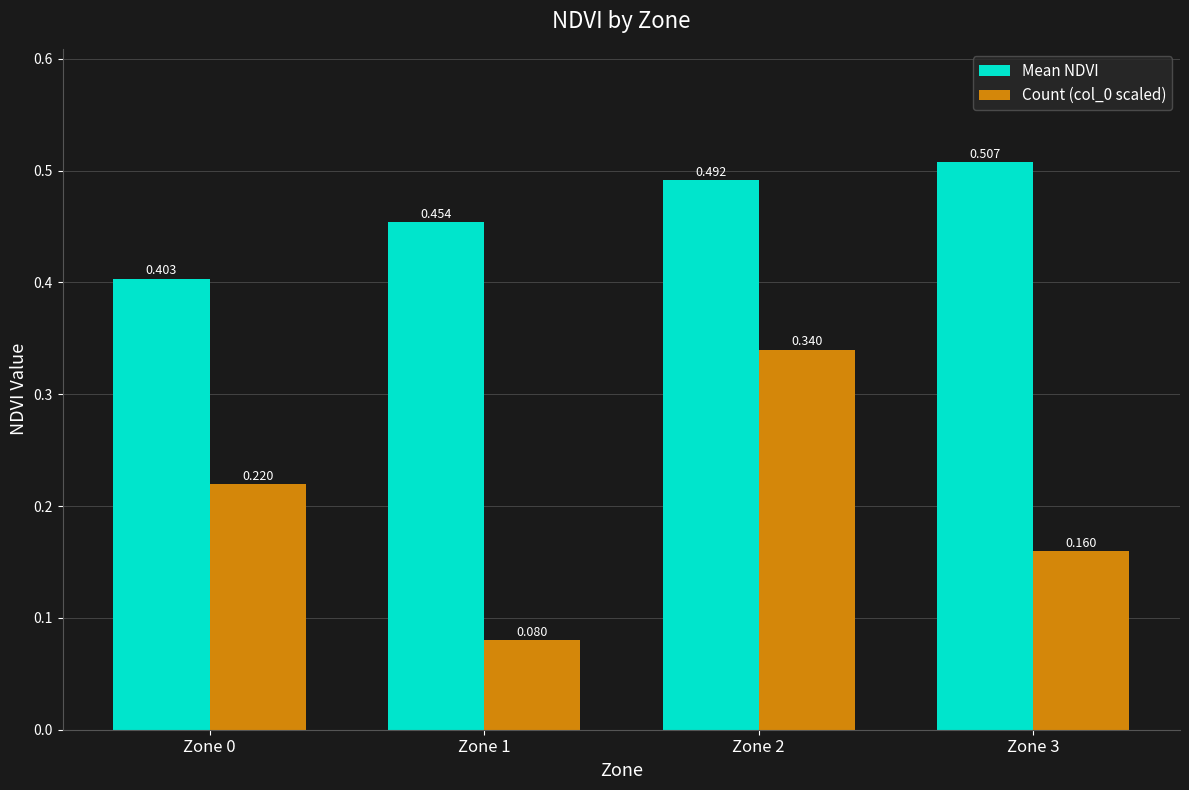

The value of Count (col_0 scaled) at Zone 1 is 0.0. True or false?

False